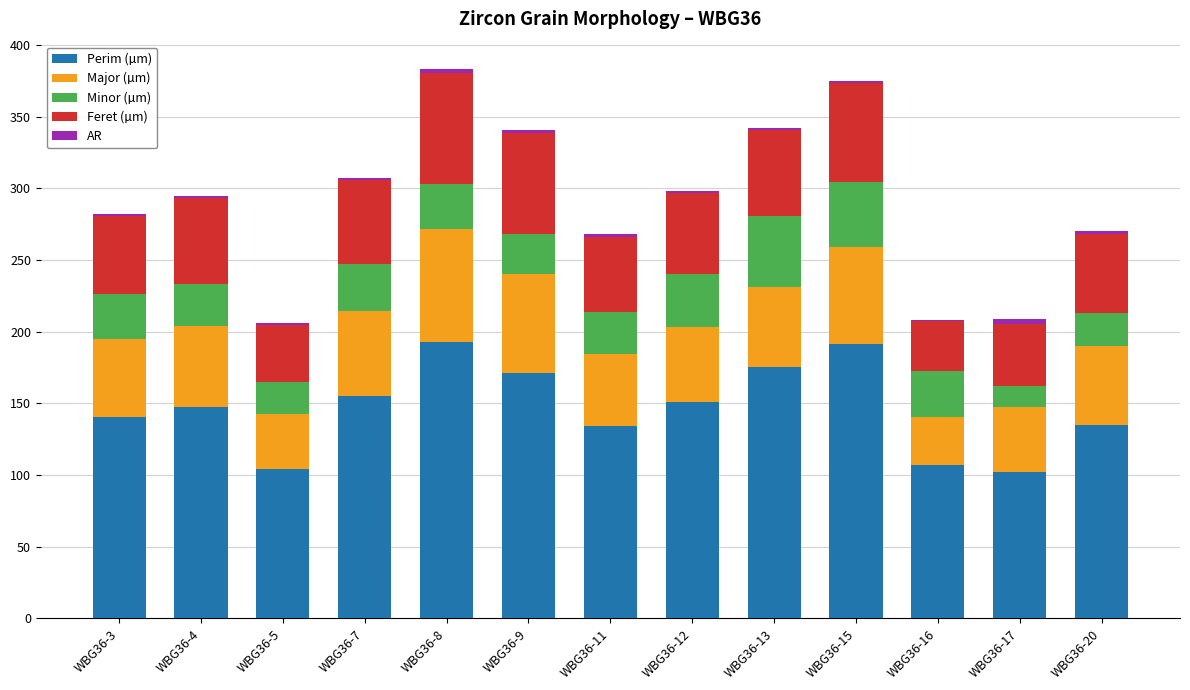

How many data points in Perim (µm) are above 147?

7